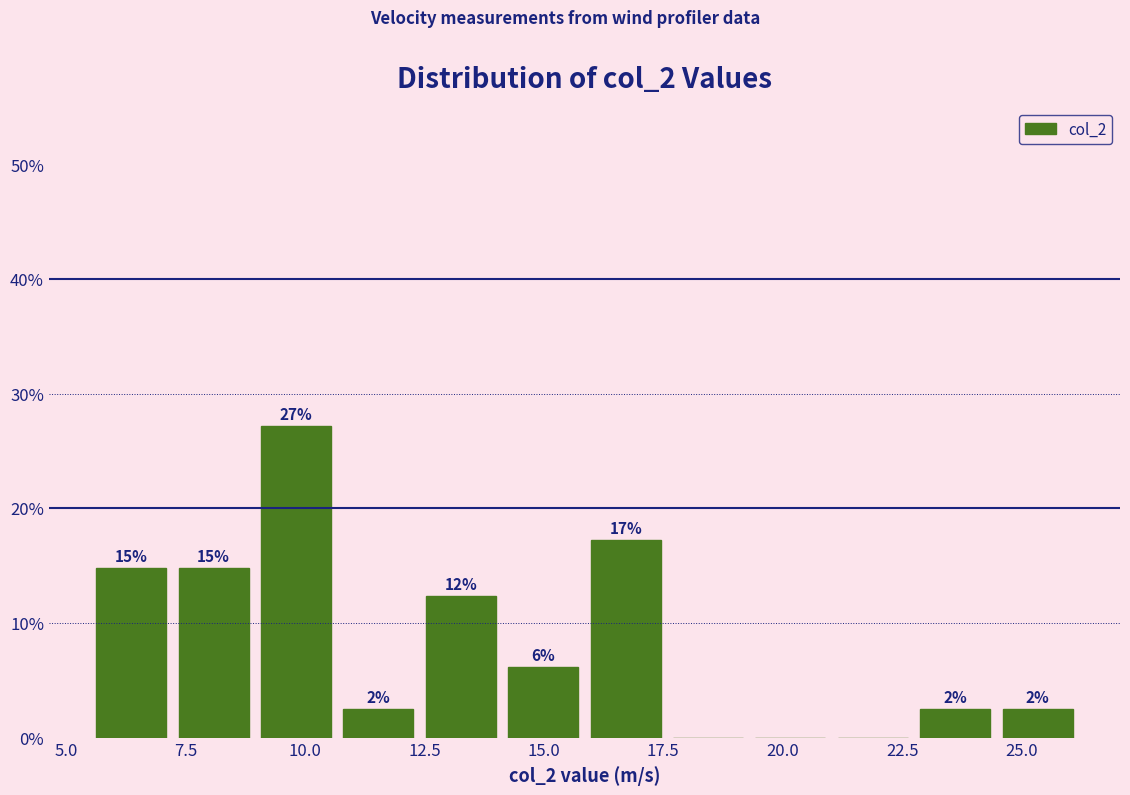

Read against the x-axis, roughly where is the centre of the tallest bar?

10.0